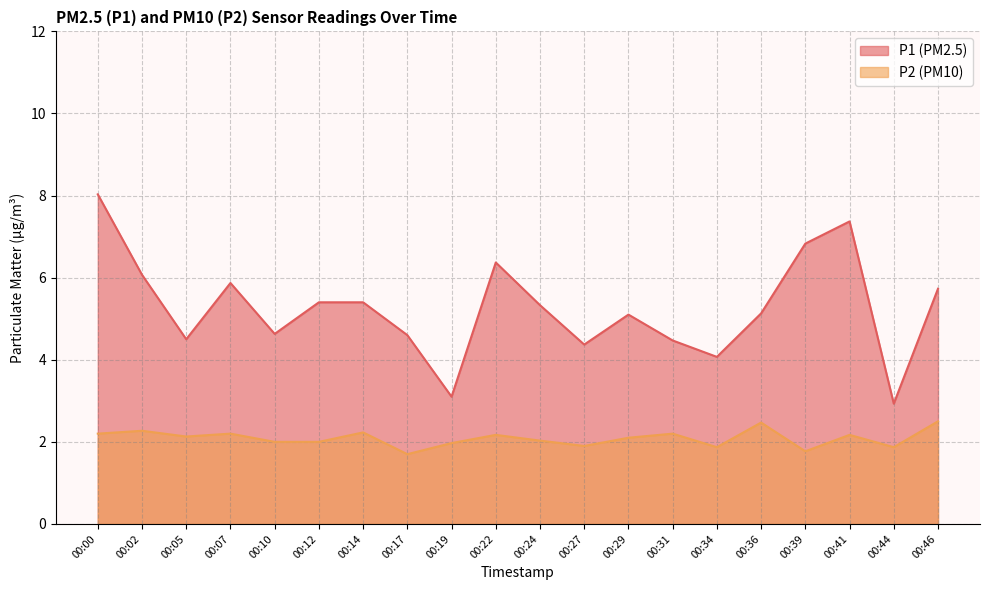

How many interior local peaks does the P1 series have?

4